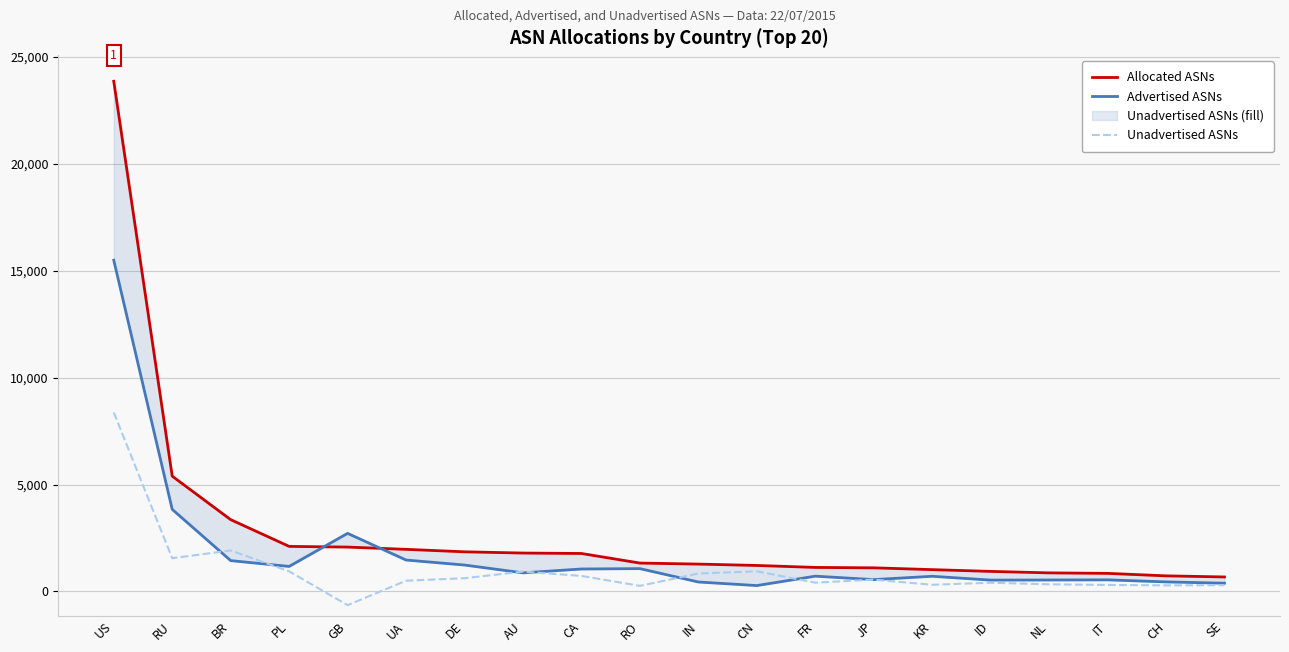

Is it true that Allocated ASNs equals 3100 at CA?

False